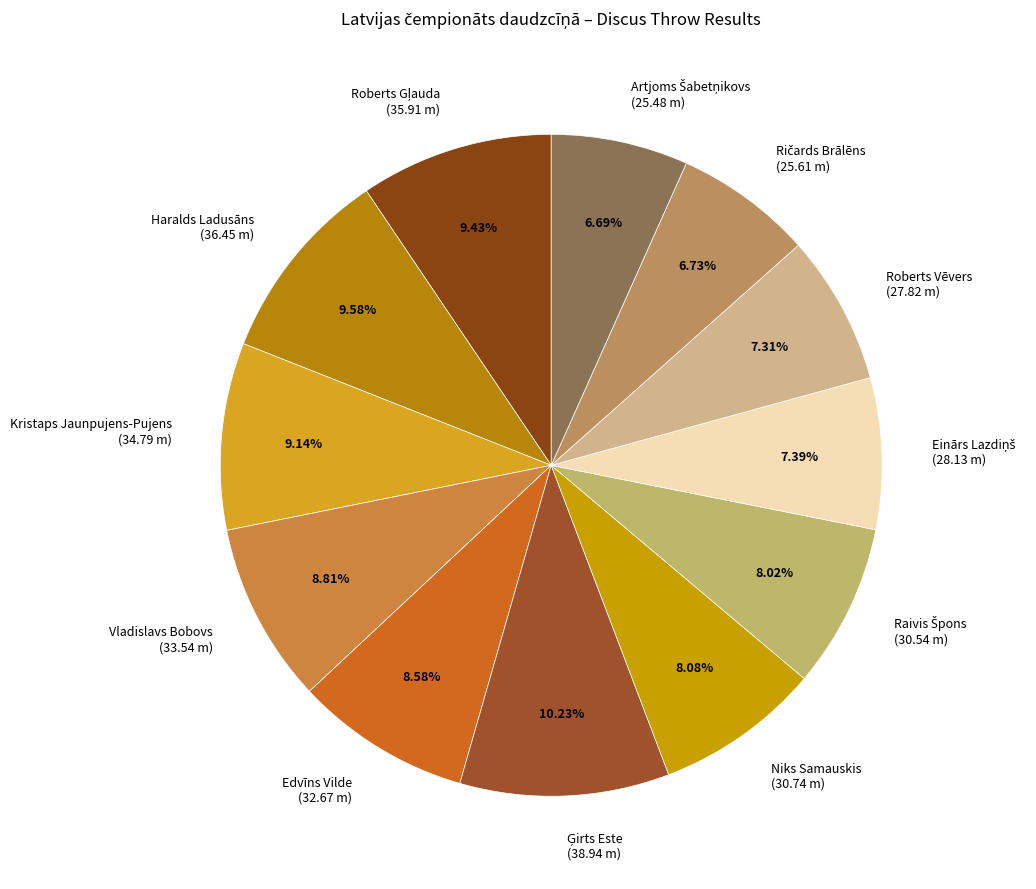

Which has a higher value, Roberts Vēvers (27.82 m) or Kristaps Jaunpujens-Pujens (34.79 m)?

Kristaps Jaunpujens-Pujens (34.79 m)